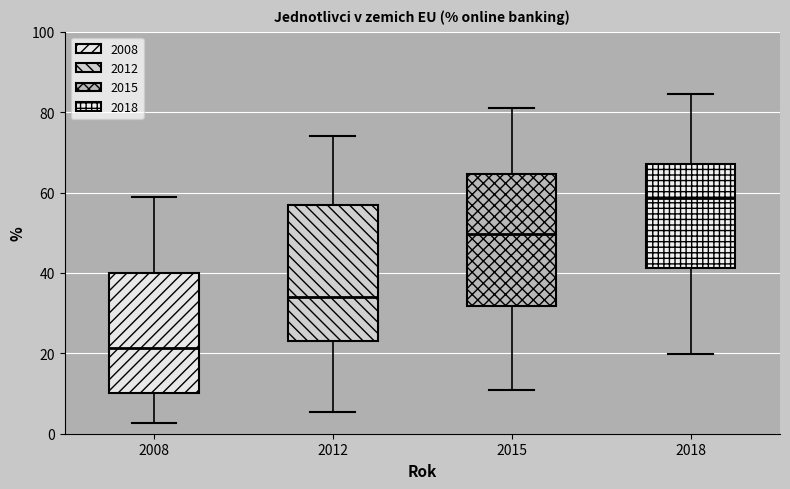

Which box has the highest median line?

2018